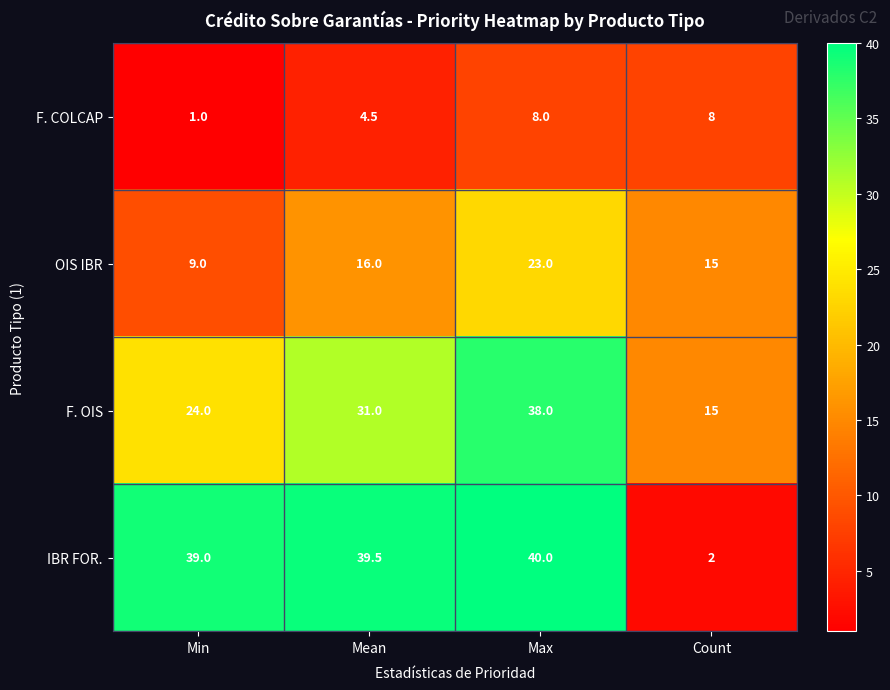

Which series has the largest range (max minus min)?

IBR FOR.